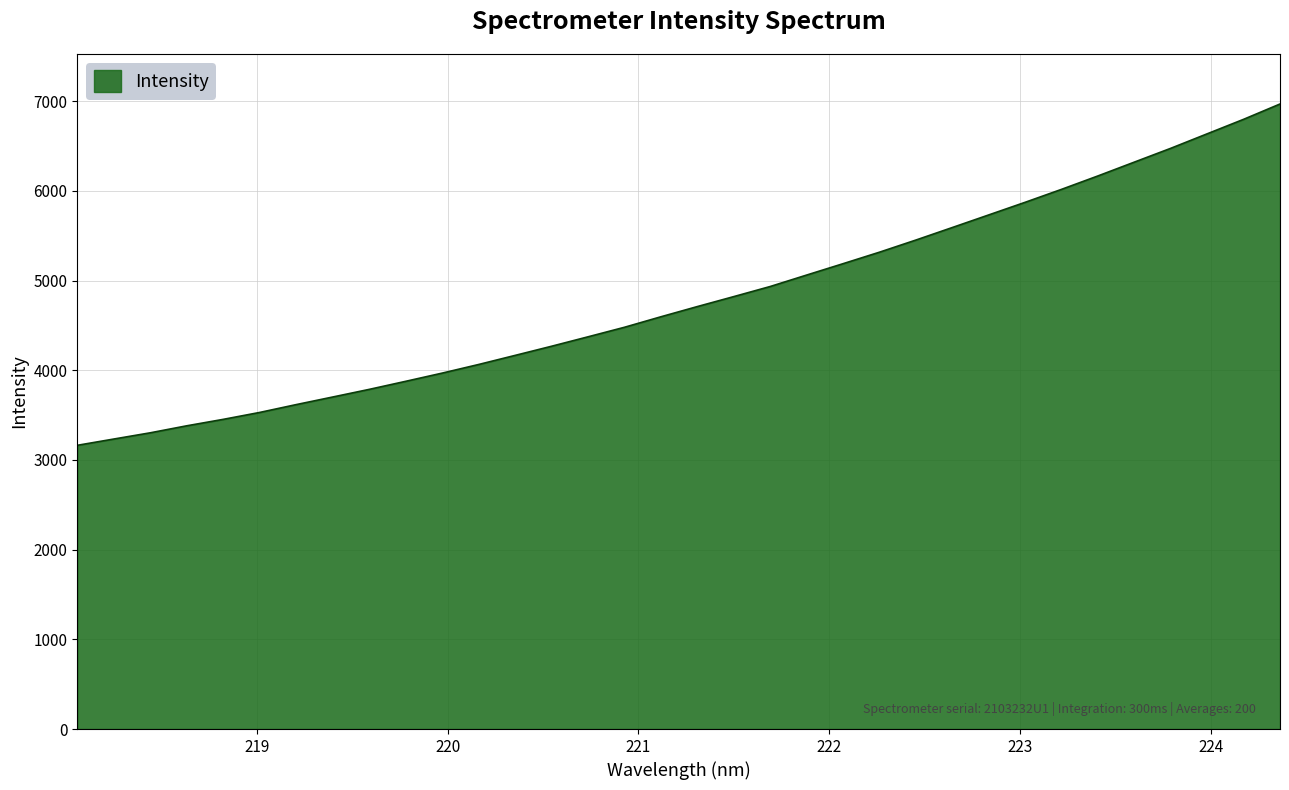

What is the smallest value displayed?

3163.2